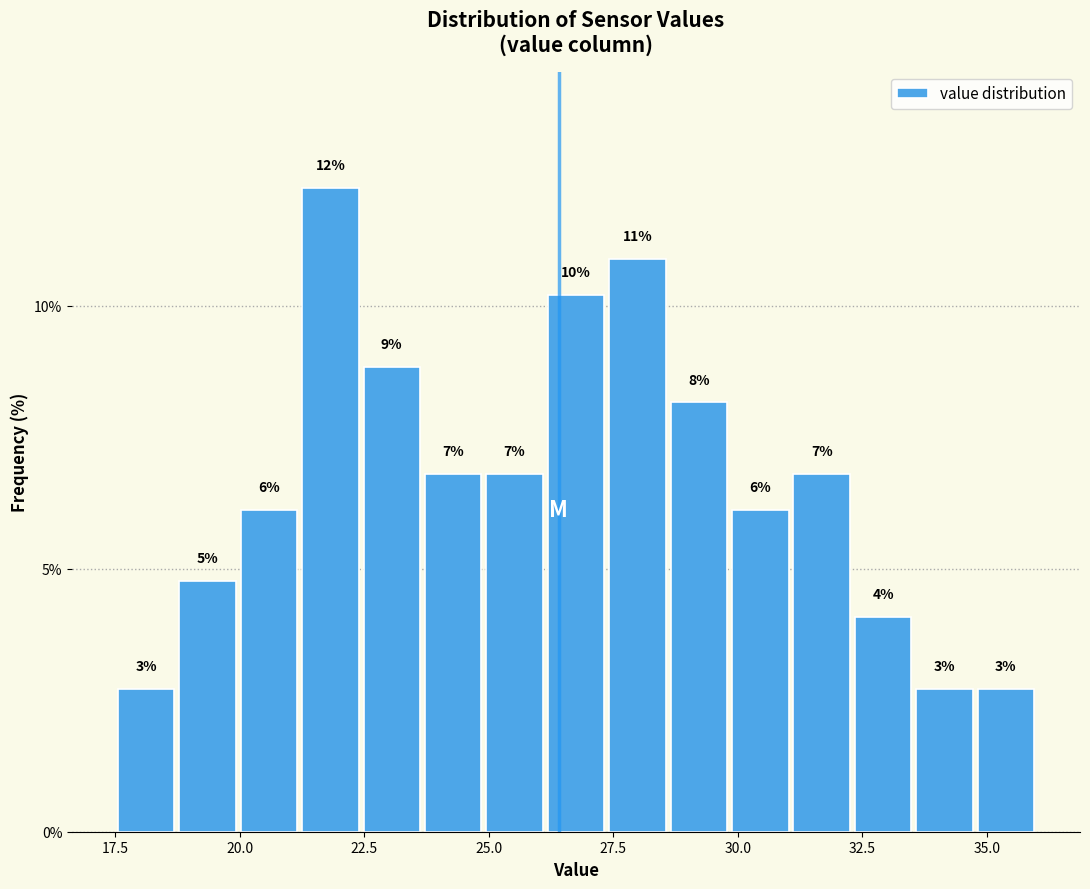

Around what value on the x-axis is the tallest bar? Give the approximate position of its centre, as read against the axis.

22.0